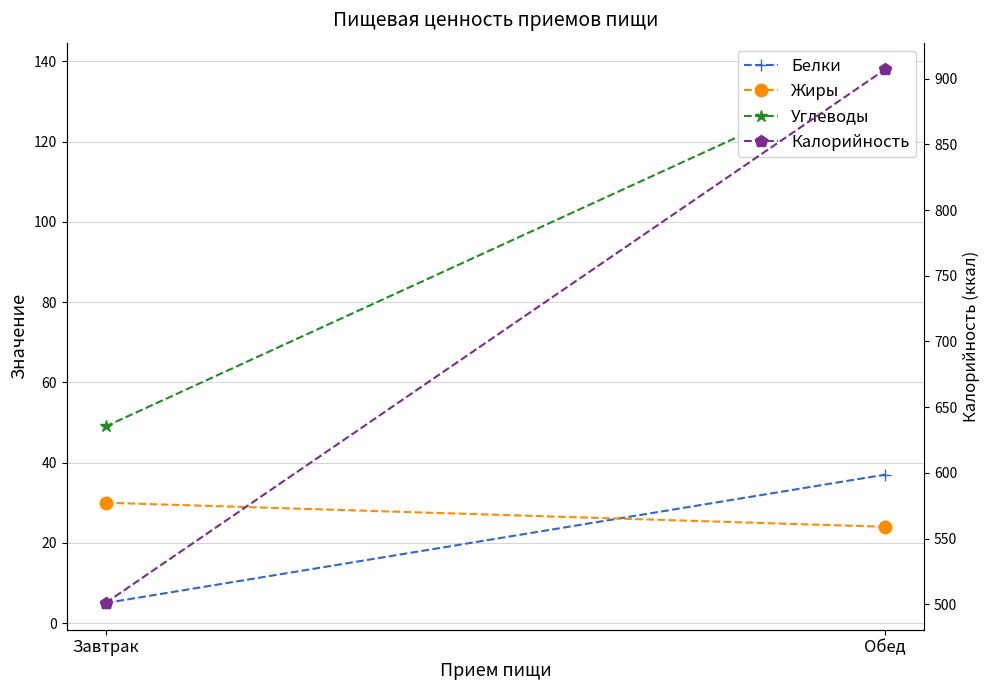

At how many categories does at least one series exceed 481?

2